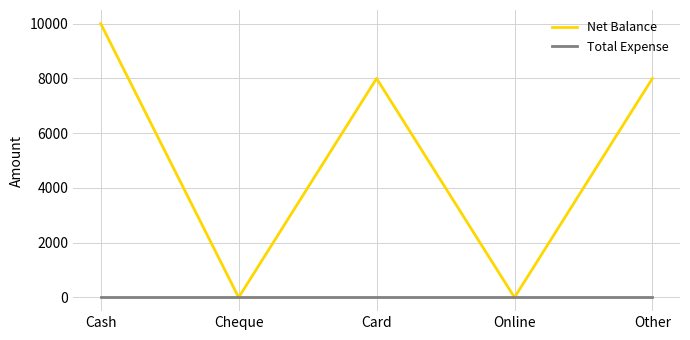

List the series in order of their peak value, highest first.

Net Balance, Total Expense